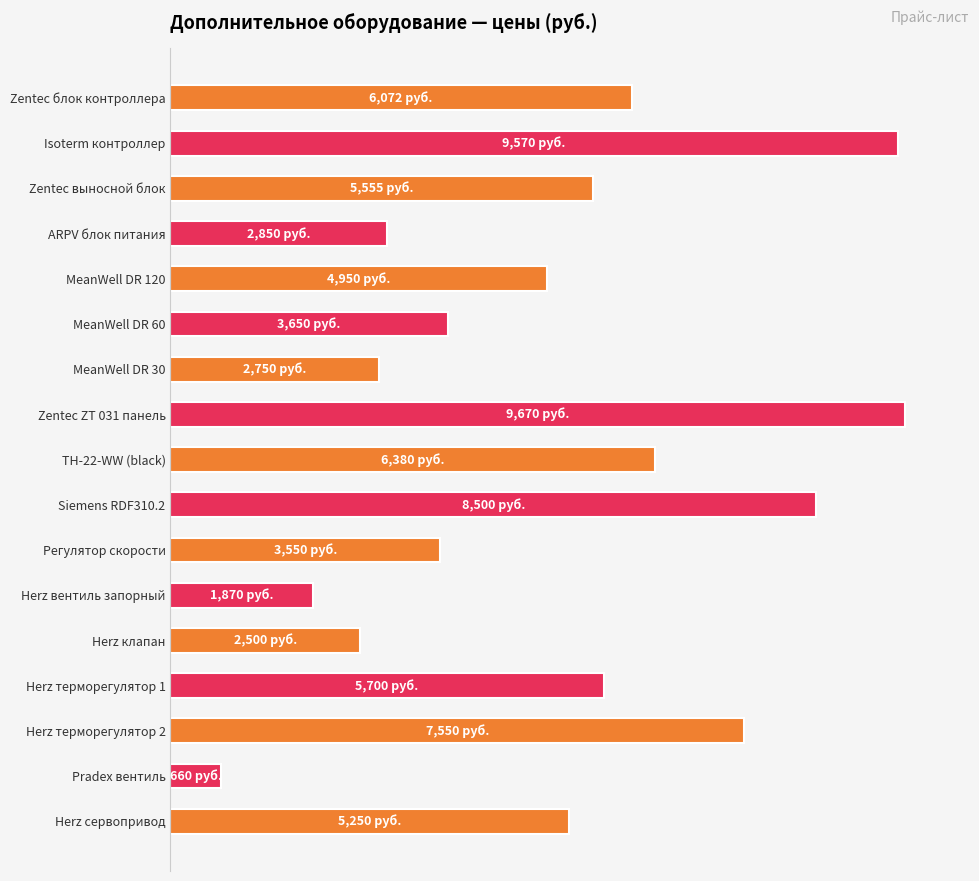

Where is the data nearest to the value 5165?

Herz сервопривод